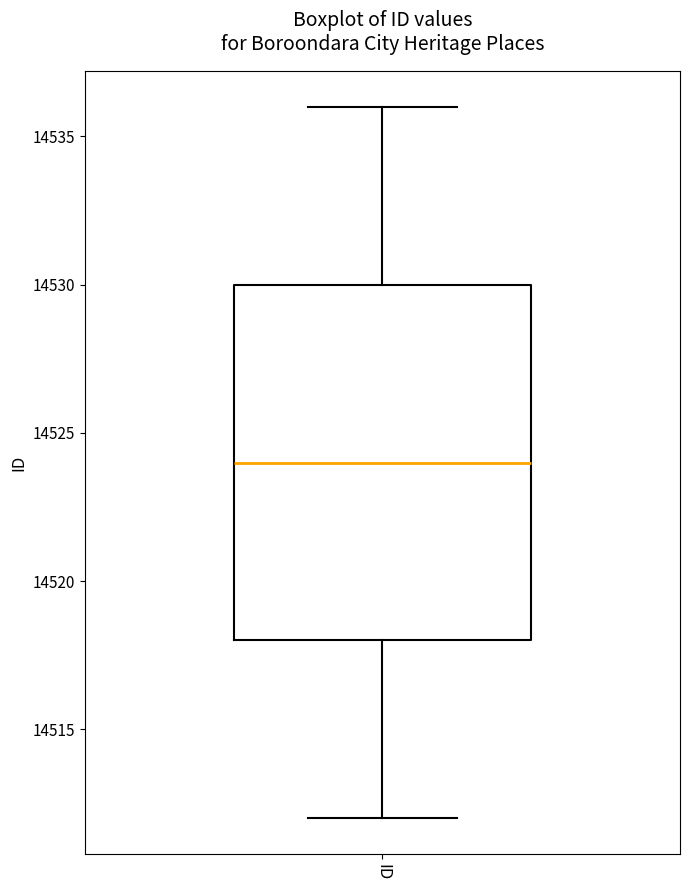

Where does the median line of the box for ID sit on the y-axis? The values are not printed on the chart, so give them approximately, as read against the axis.

14524